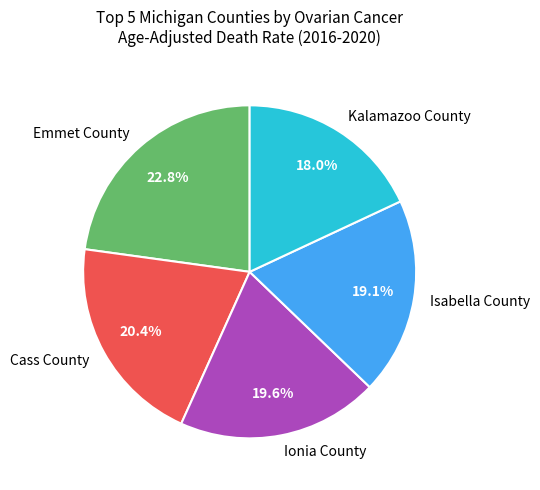

The Ionia County slice represents 28% of the pie. True or false?

False